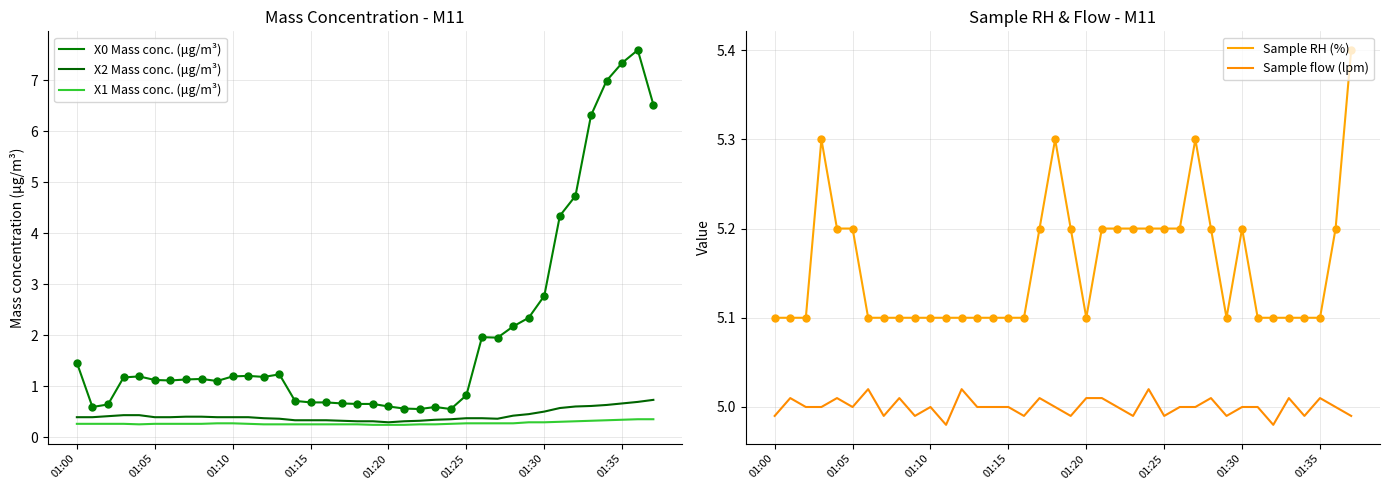

What are all the series names shown in the legend?

X0 Mass conc. (μg/m³), X2 Mass conc. (μg/m³), X1 Mass conc. (μg/m³), Sample RH (%), Sample flow (lpm)